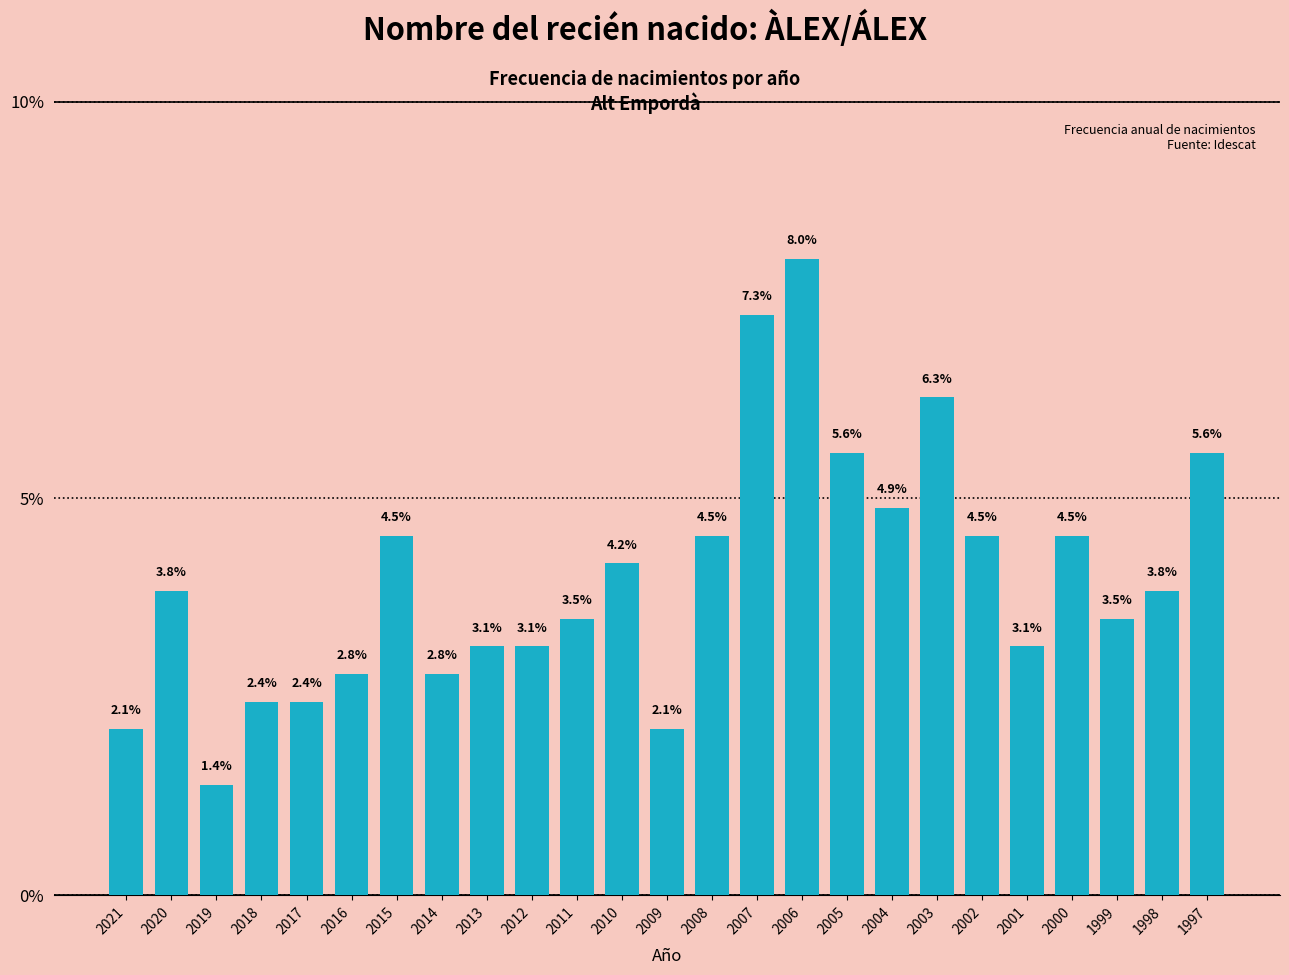

Reading left to right, list all the values displayed in this chart.

2021=2.1	2020=3.8	2019=1.4	2018=2.4	2017=2.4	2016=2.8	2015=4.5	2014=2.8	2013=3.1	2012=3.1	2011=3.5	2010=4.2	2009=2.1	2008=4.5	2007=7.3	2006=8.0	2005=5.6	2004=4.9	2003=6.3	2002=4.5	2001=3.1	2000=4.5	1999=3.5	1998=3.8	1997=5.6